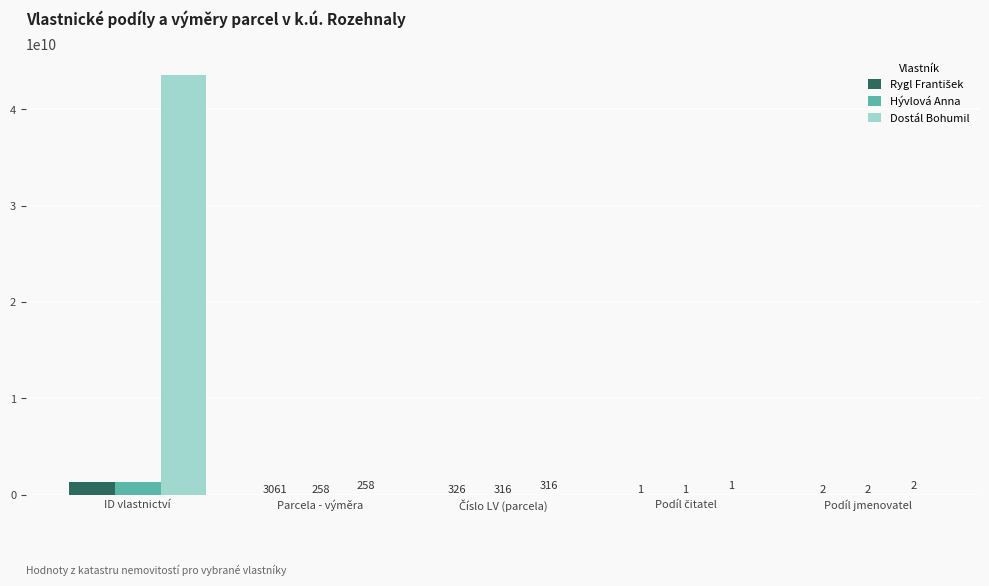

Which label corresponds to the largest value in the chart?

ID vlastnictví